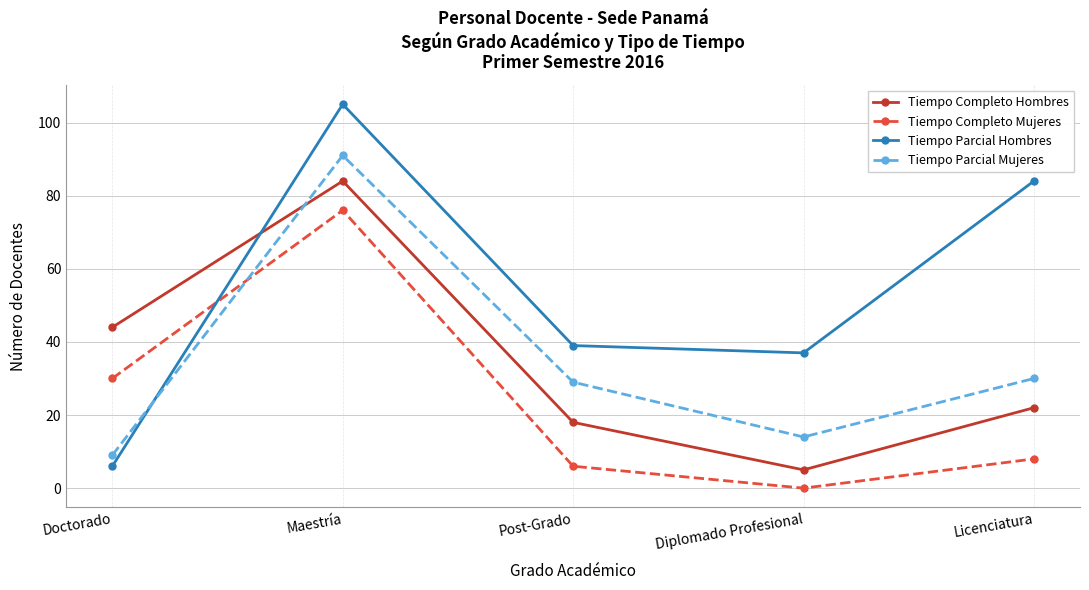

Does the chart have visible grid lines?

Yes